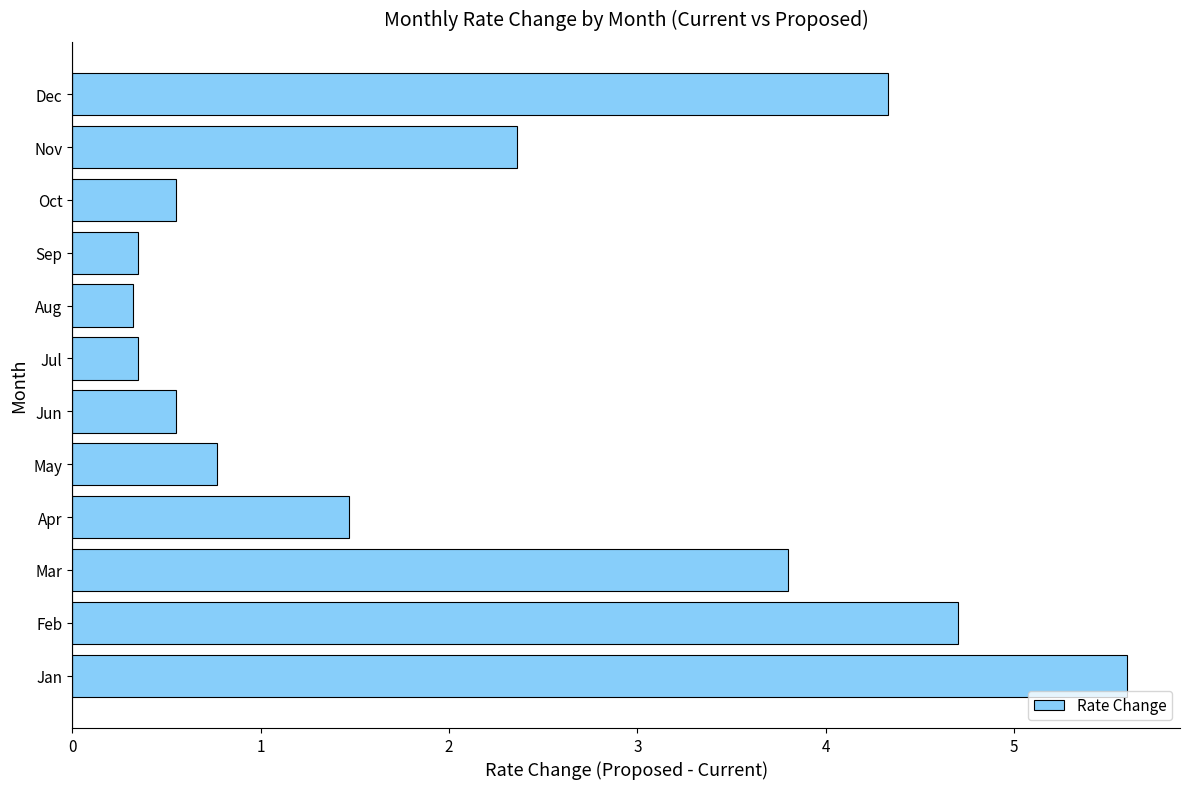

What is the maximum value shown in the chart?

5.6